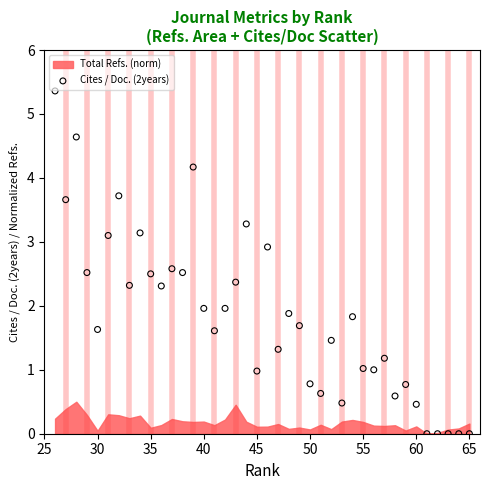

What is the range of X values (max minus min)?

39.0